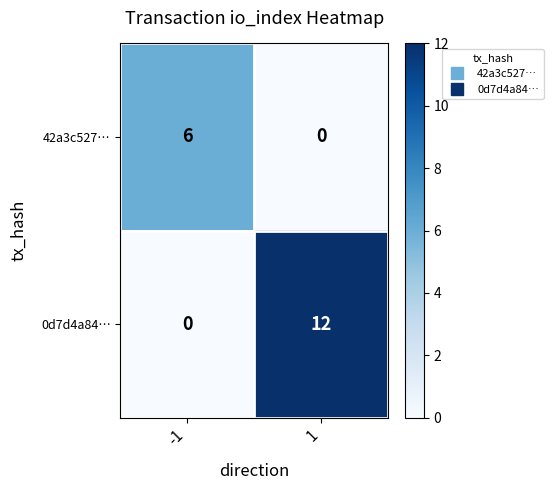

What is the greatest value displayed?

12